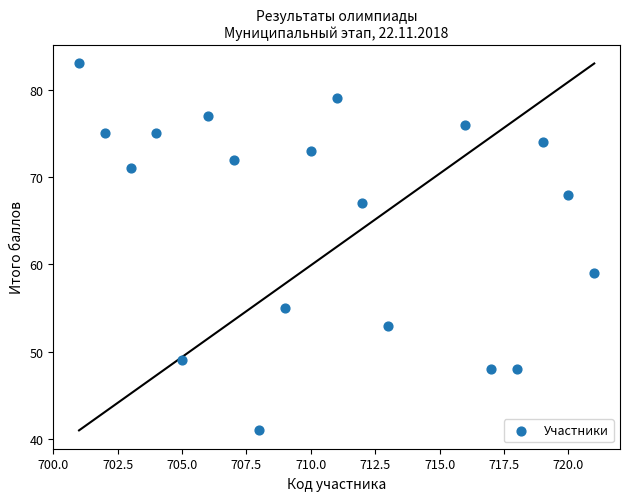

What Y value in the scatter plot is closest to 62?

59